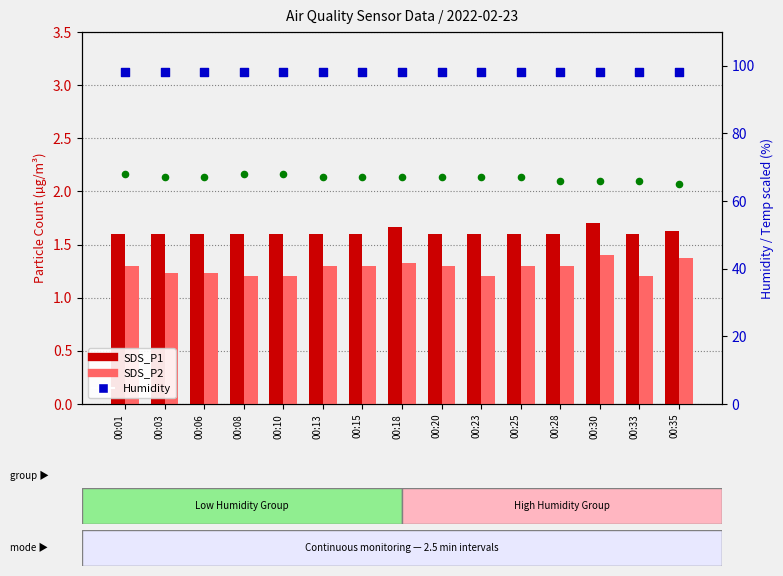

At which category is the sum across all series the highest?

00:01